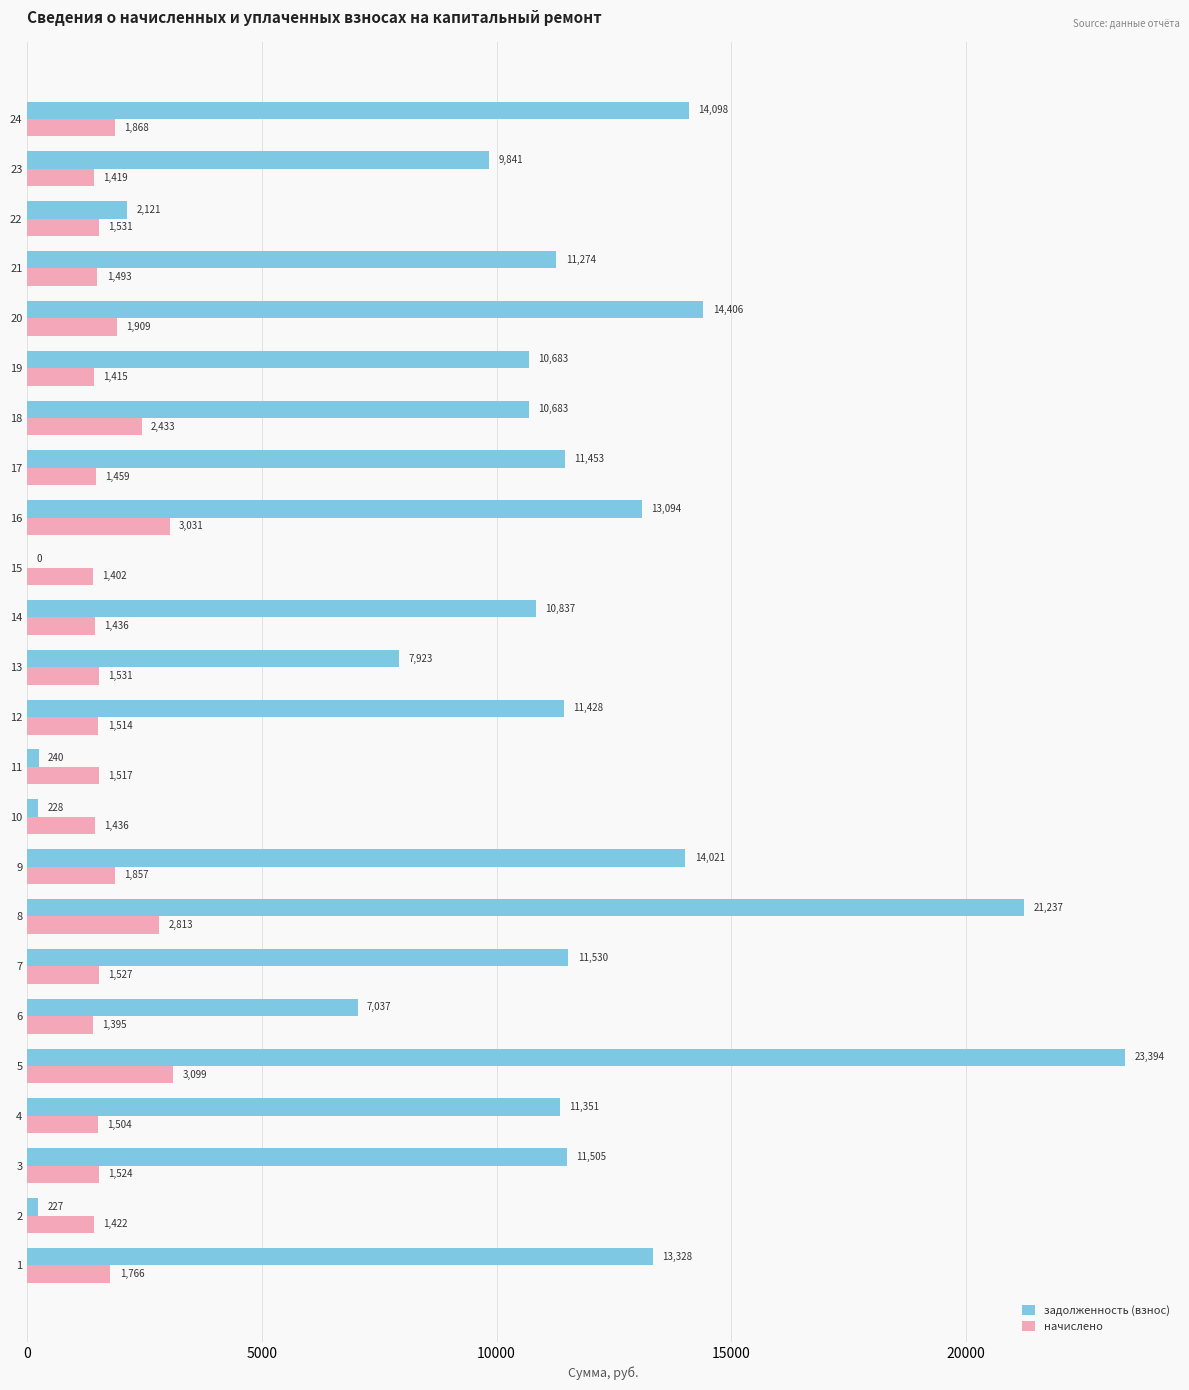

Which series has the widest spread of values?

задолженность (взнос)